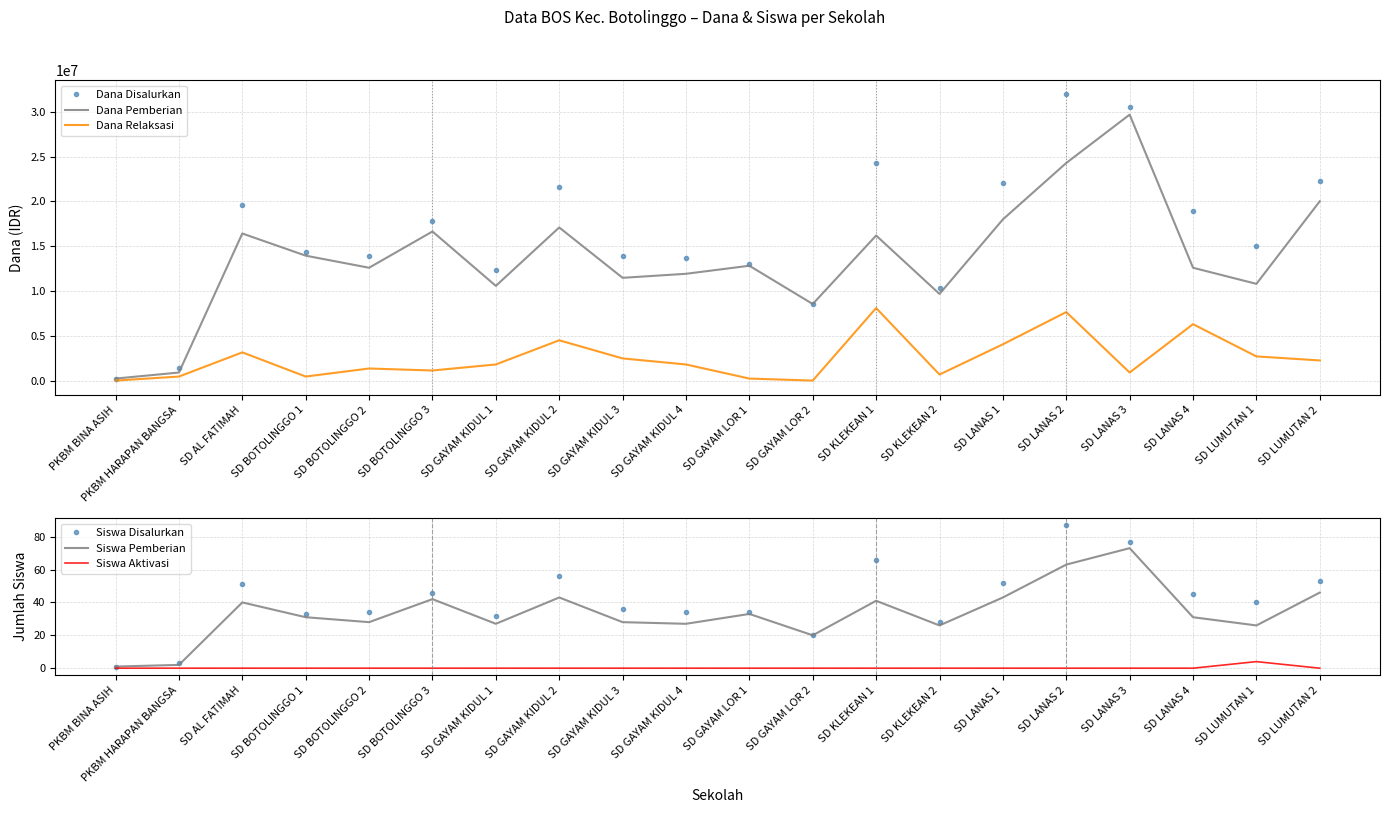

True or false: Siswa Pemberian and Dana Pemberian cross at least once.

False